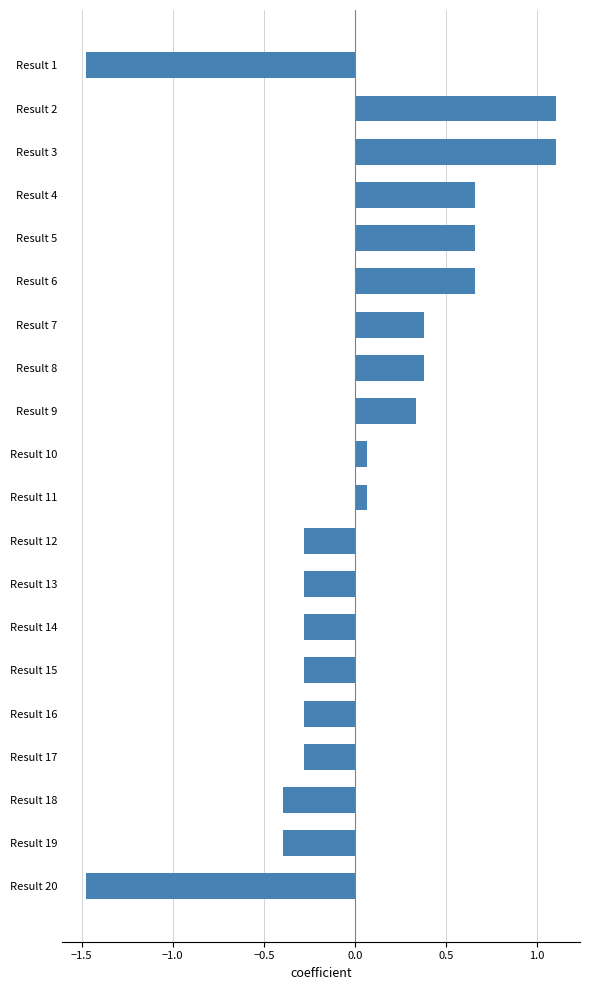

How many values are below 0?

10